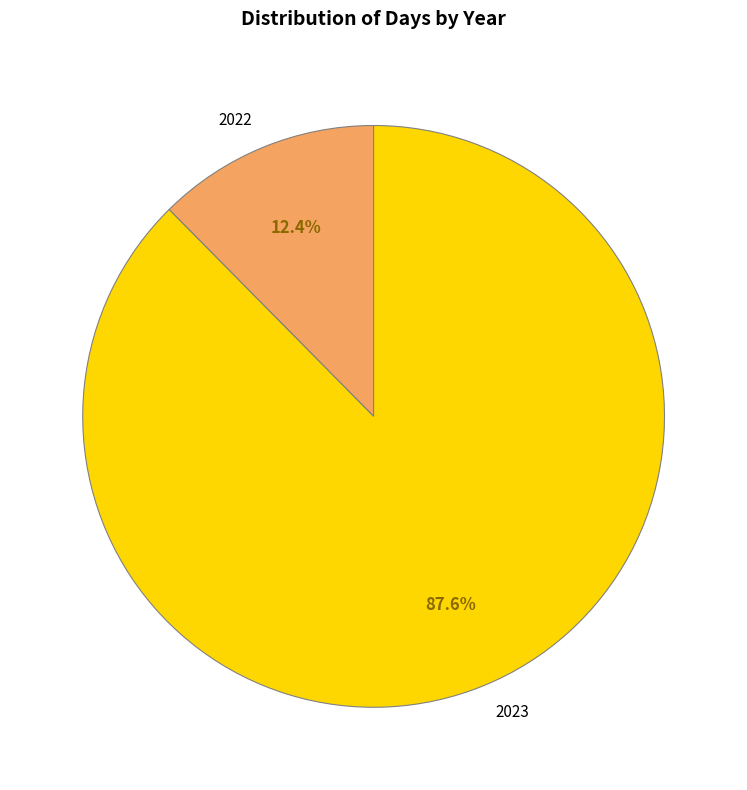

What is the smallest slice in the pie chart?

2022